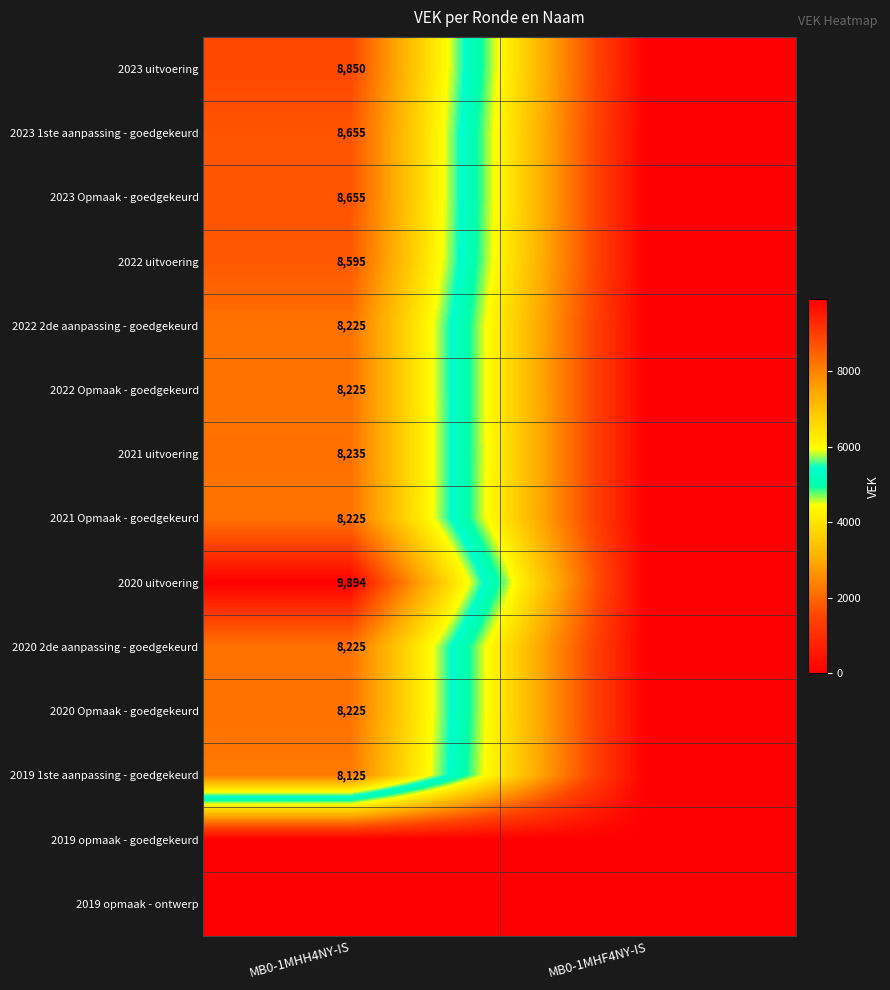

The value of 2021 Opmaak - goedgekeurd at MB0-1MHH4NY-IS is 8225. True or false?

True